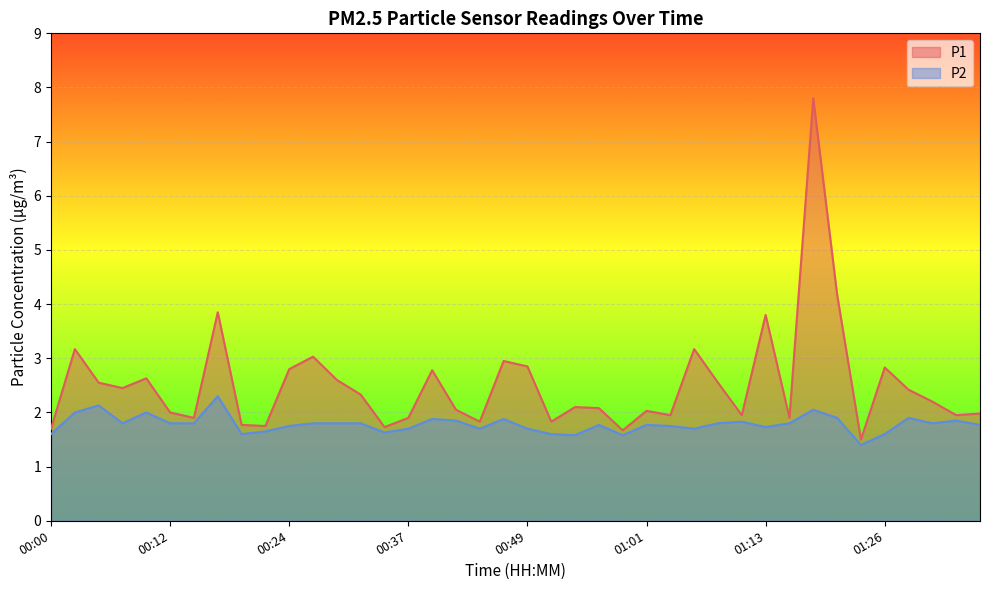

What position from the right is 01:23?

6